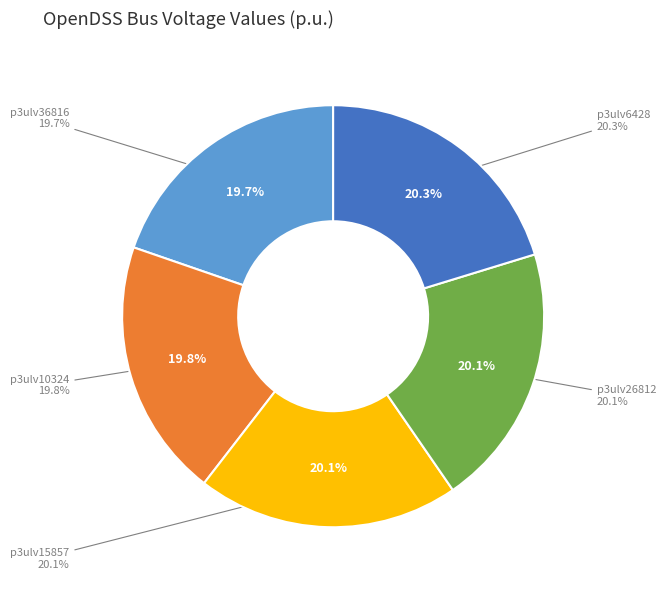

Is p3ulv10324 the majority of the pie?

No